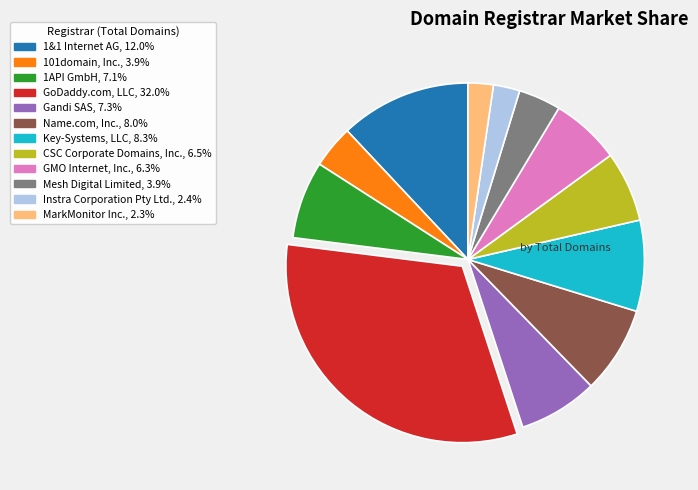

Does any single category account for the majority?

No